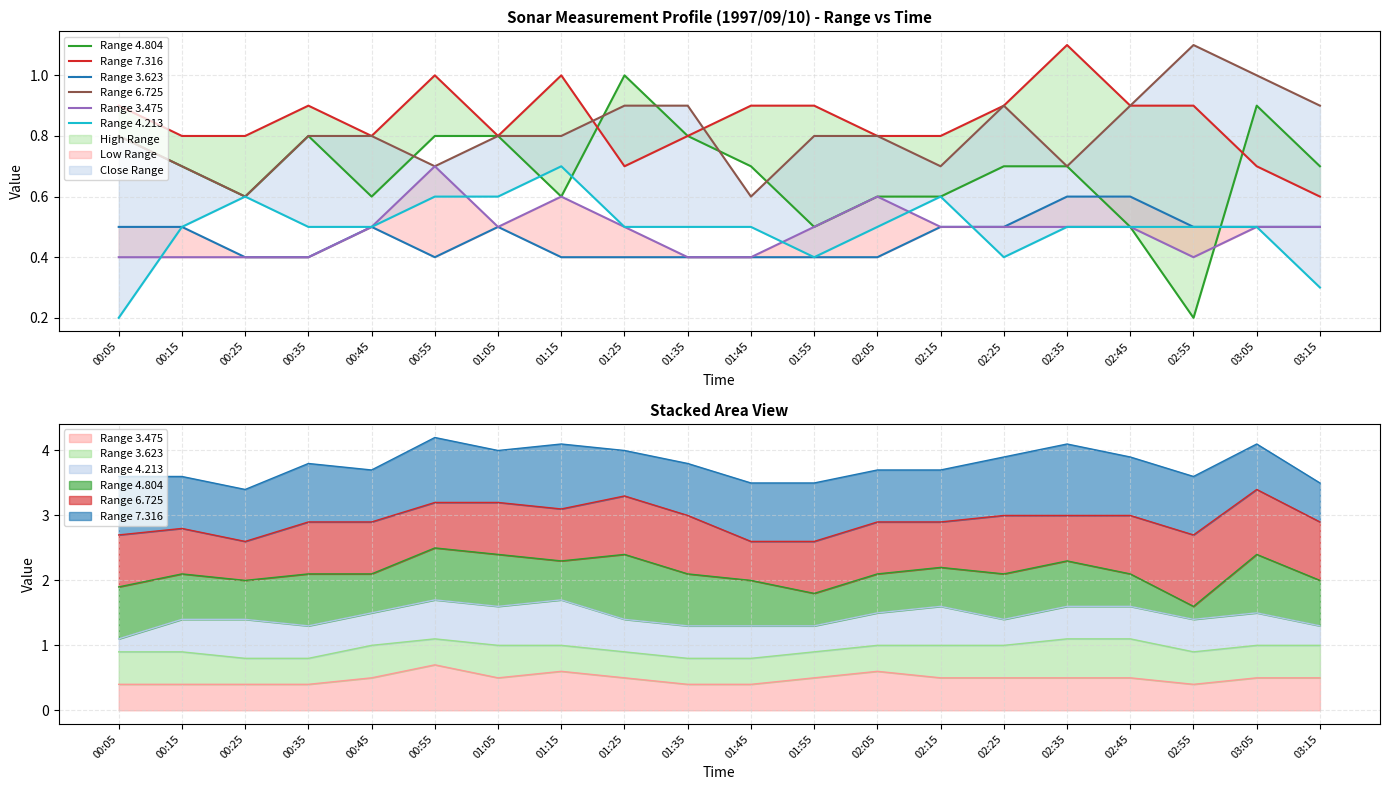

Reading right to left, what are all the values shown in this chart?

Range 4.804: 03:15=0.7	03:05=0.9	02:55=0.2	02:45=0.5	02:35=0.7	02:25=0.7	02:15=0.6	02:05=0.6	01:55=0.5	01:45=0.7	01:35=0.8	01:25=1.0	01:15=0.6	01:05=0.8	00:55=0.8	00:45=0.6	00:35=0.8	00:25=0.6	00:15=0.7	00:05=0.8
Range 7.316: 03:15=0.6	03:05=0.7	02:55=0.9	02:45=0.9	02:35=1.1	02:25=0.9	02:15=0.8	02:05=0.8	01:55=0.9	01:45=0.9	01:35=0.8	01:25=0.7	01:15=1.0	01:05=0.8	00:55=1.0	00:45=0.8	00:35=0.9	00:25=0.8	00:15=0.8	00:05=0.9
Range 3.623: 03:15=0.5	03:05=0.5	02:55=0.5	02:45=0.6	02:35=0.6	02:25=0.5	02:15=0.5	02:05=0.4	01:55=0.4	01:45=0.4	01:35=0.4	01:25=0.4	01:15=0.4	01:05=0.5	00:55=0.4	00:45=0.5	00:35=0.4	00:25=0.4	00:15=0.5	00:05=0.5
Range 6.725: 03:15=0.9	03:05=1.0	02:55=1.1	02:45=0.9	02:35=0.7	02:25=0.9	02:15=0.7	02:05=0.8	01:55=0.8	01:45=0.6	01:35=0.9	01:25=0.9	01:15=0.8	01:05=0.8	00:55=0.7	00:45=0.8	00:35=0.8	00:25=0.6	00:15=0.7	00:05=0.8
Range 3.475: 03:15=0.5	03:05=0.5	02:55=0.4	02:45=0.5	02:35=0.5	02:25=0.5	02:15=0.5	02:05=0.6	01:55=0.5	01:45=0.4	01:35=0.4	01:25=0.5	01:15=0.6	01:05=0.5	00:55=0.7	00:45=0.5	00:35=0.4	00:25=0.4	00:15=0.4	00:05=0.4
Range 4.213: 03:15=0.3	03:05=0.5	02:55=0.5	02:45=0.5	02:35=0.5	02:25=0.4	02:15=0.6	02:05=0.5	01:55=0.4	01:45=0.5	01:35=0.5	01:25=0.5	01:15=0.7	01:05=0.6	00:55=0.6	00:45=0.5	00:35=0.5	00:25=0.6	00:15=0.5	00:05=0.2